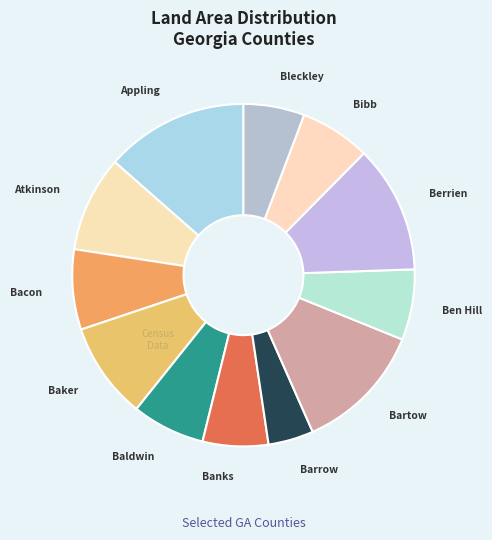

Does Banks account for over 50% of the chart?

No